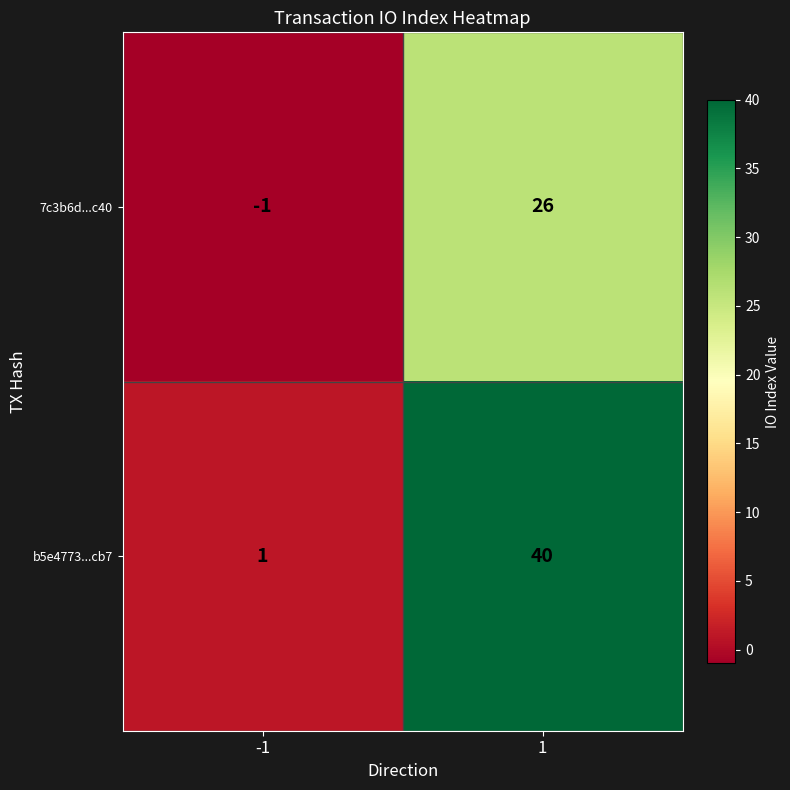

Which series has the largest range (max minus min)?

b5e4773...cb7